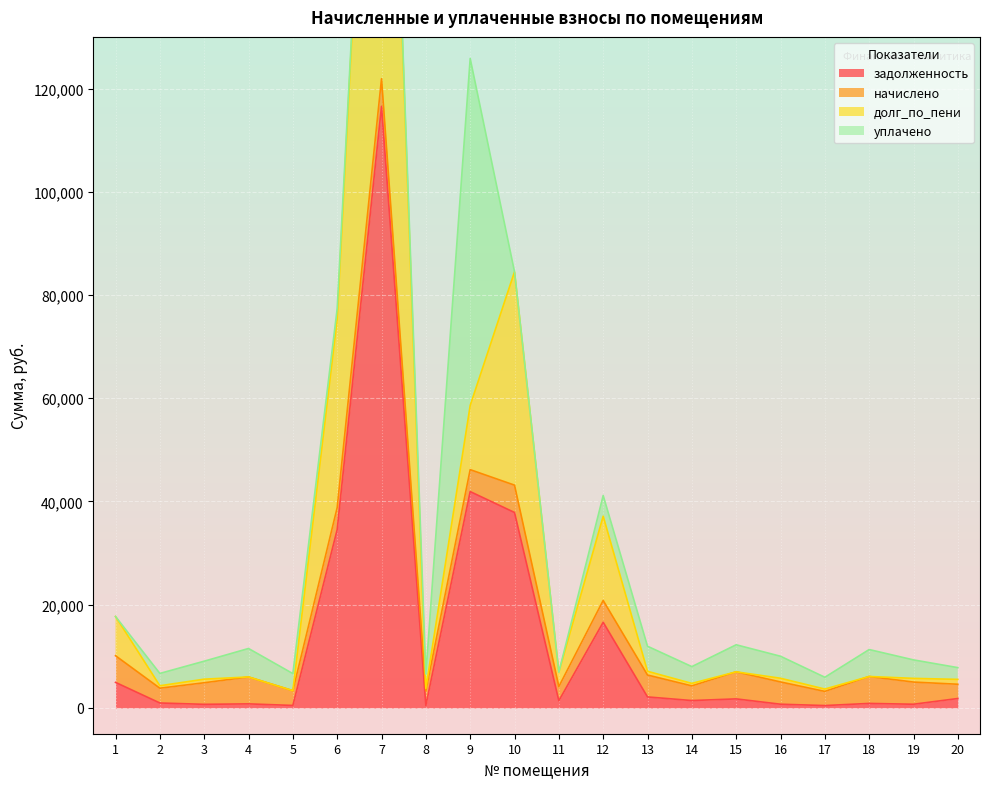

Count the number of categories in the chart.

20